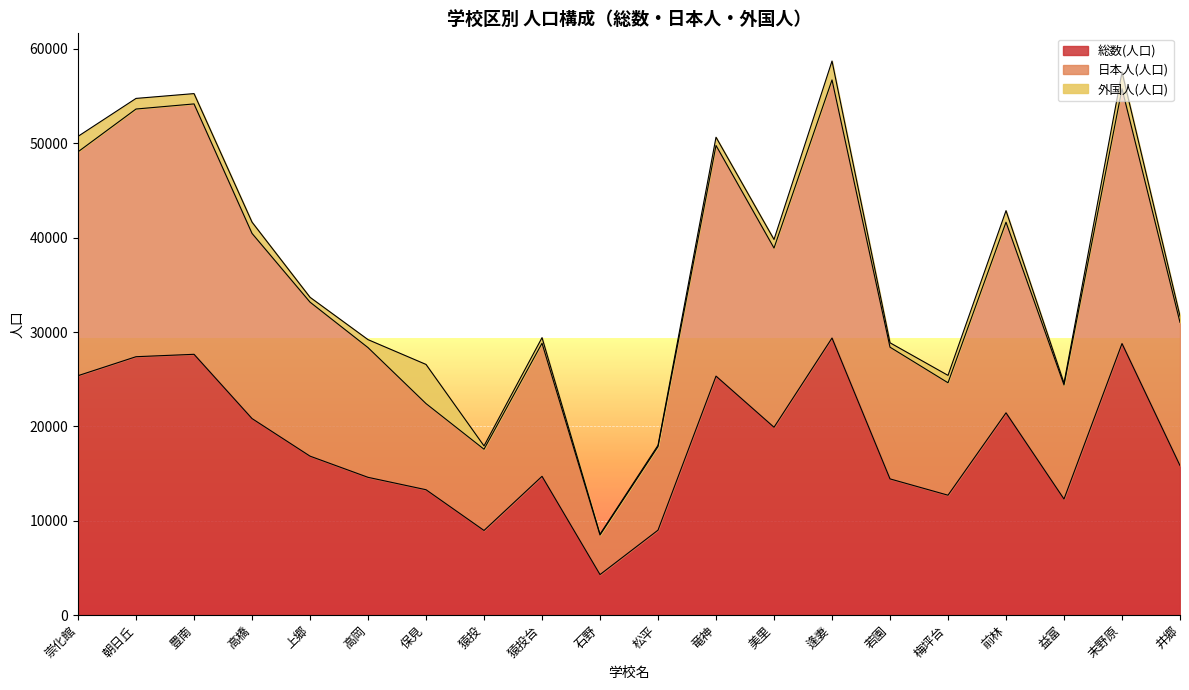

What is the highest value of the 総数(人口) series?

29362